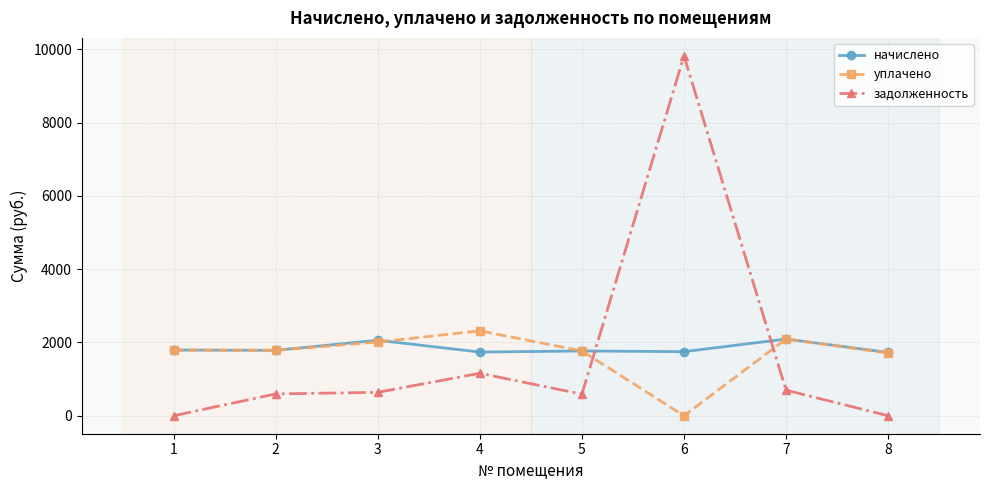

Which series has the largest range (max minus min)?

задолженность